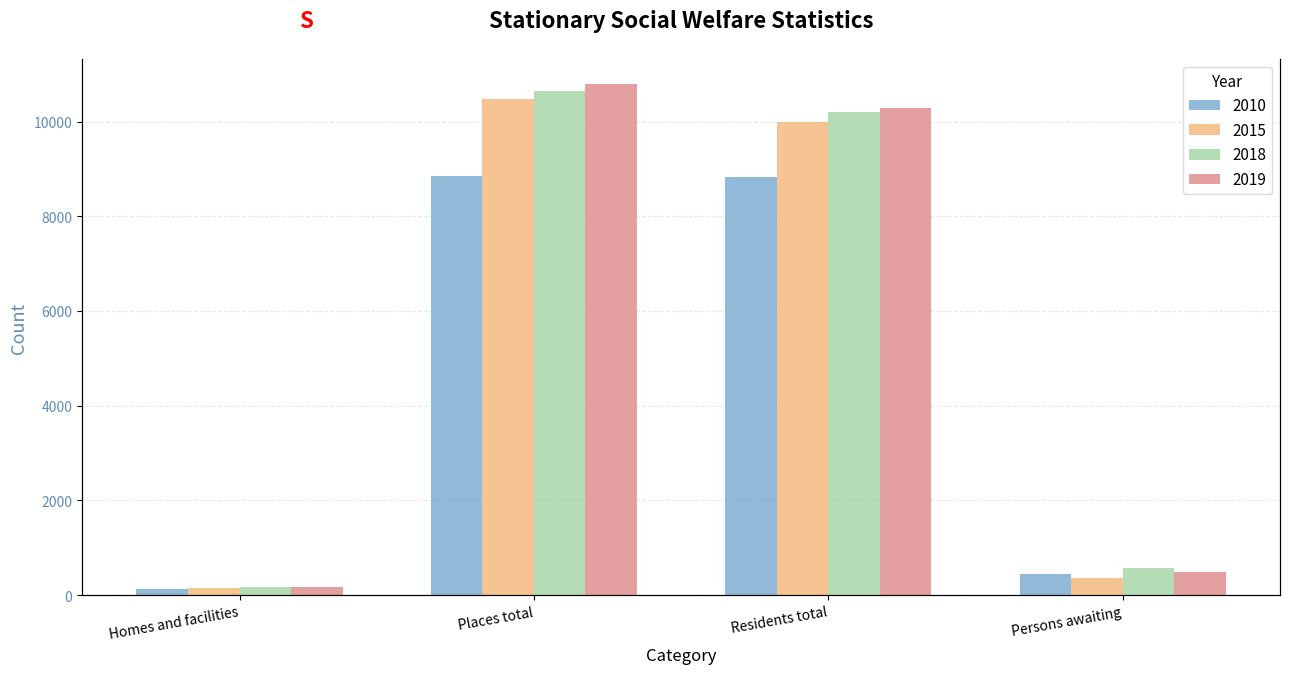

Rank the series at Residents total from lowest to highest value.

2010, 2015, 2018, 2019